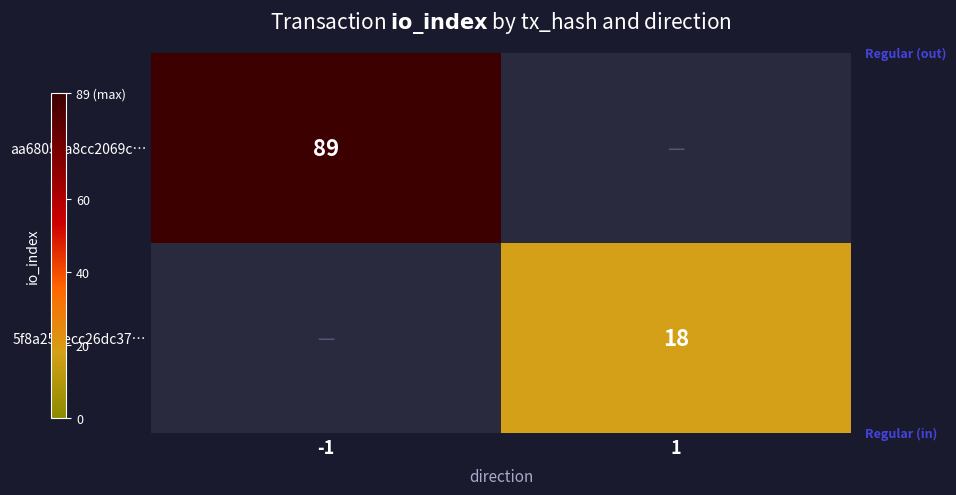

True or false: aa6805ea8cc2069c… has a value of 89 at -1.

True